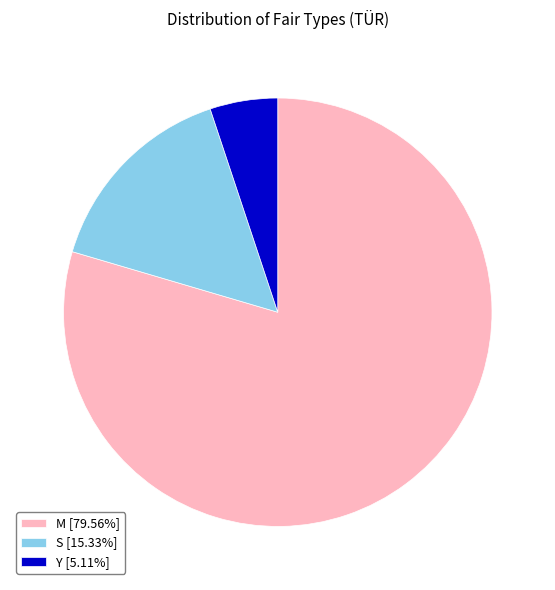

Combined, do M [79.56%] and Y [5.11%] account for over 50%?

Yes